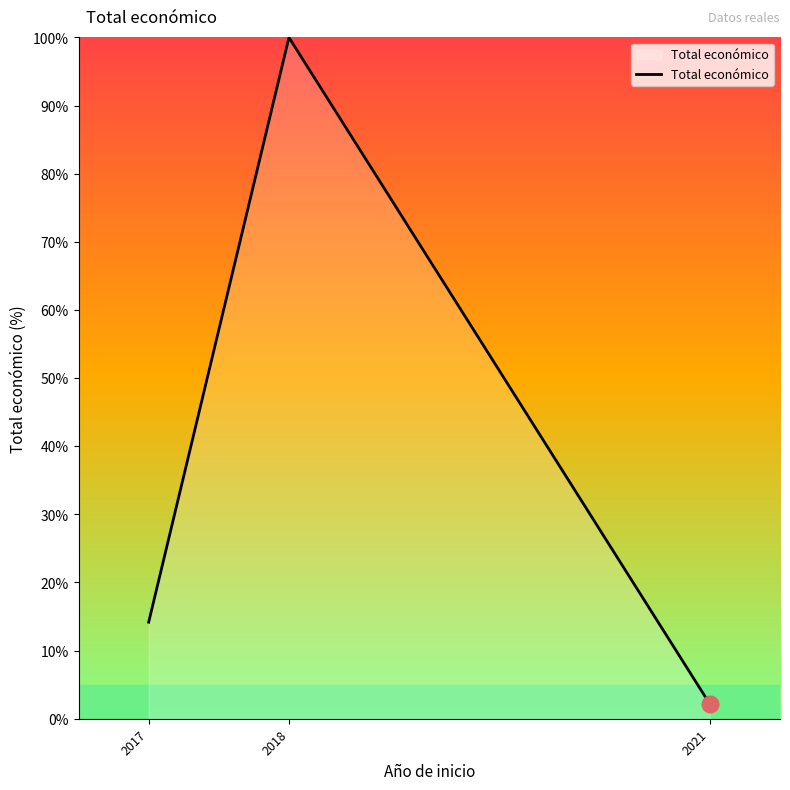

Reading left to right, extract all data points from this chart.

2017=14.2	2018=100.0	2021=2.2